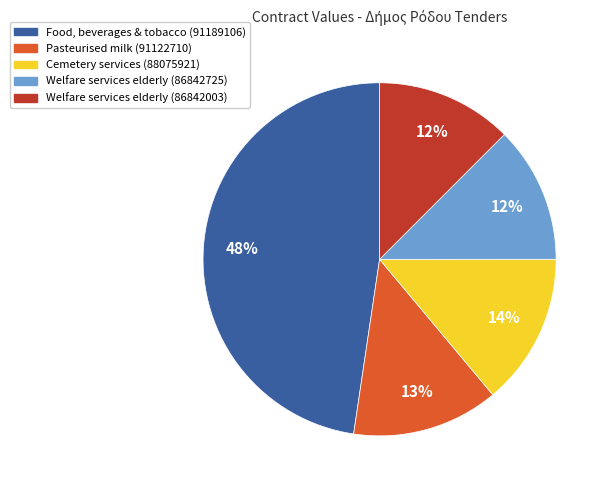

To the nearest percent, what is the combined percentage of Welfare services elderly (86842725) and Cemetery services (88075921)?

26%